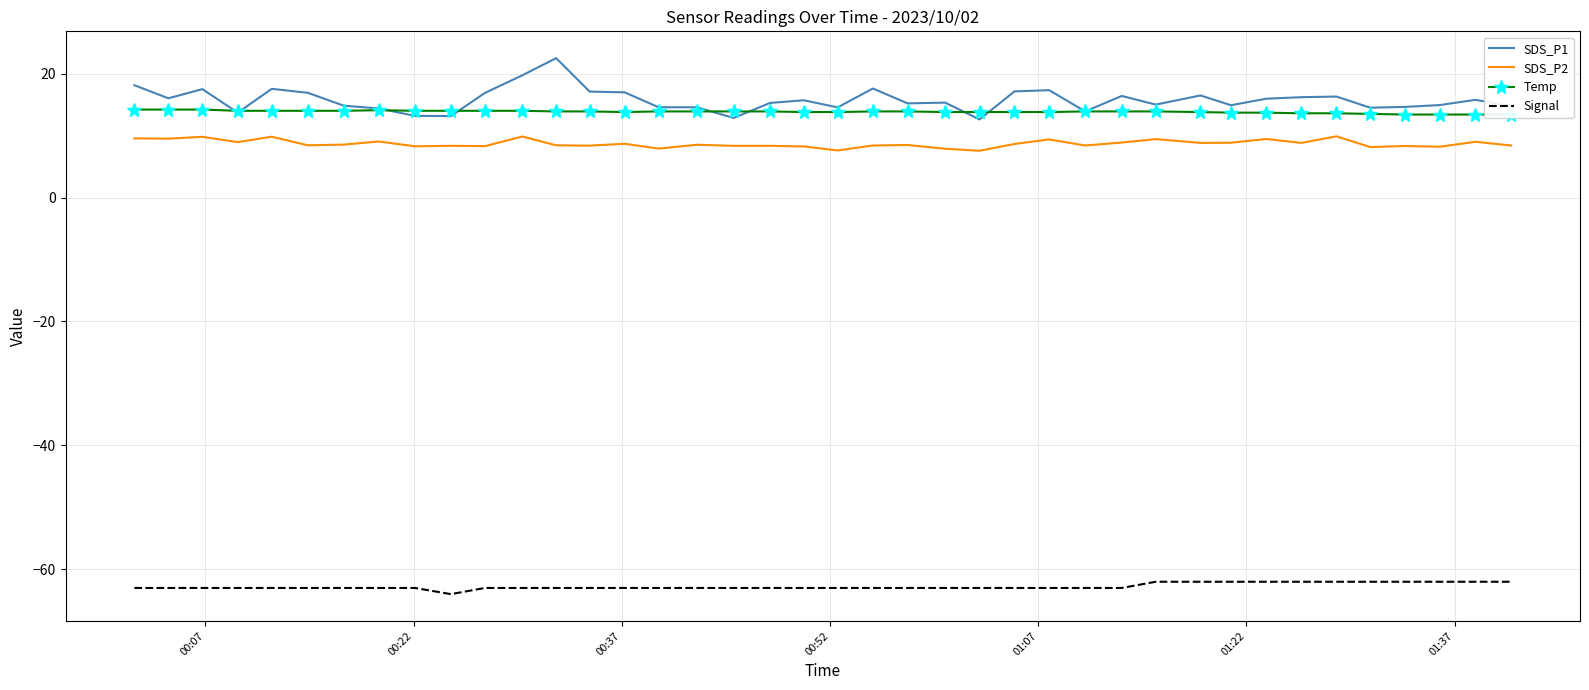

True or false: SDS_P2 and Signal cross at least once.

False